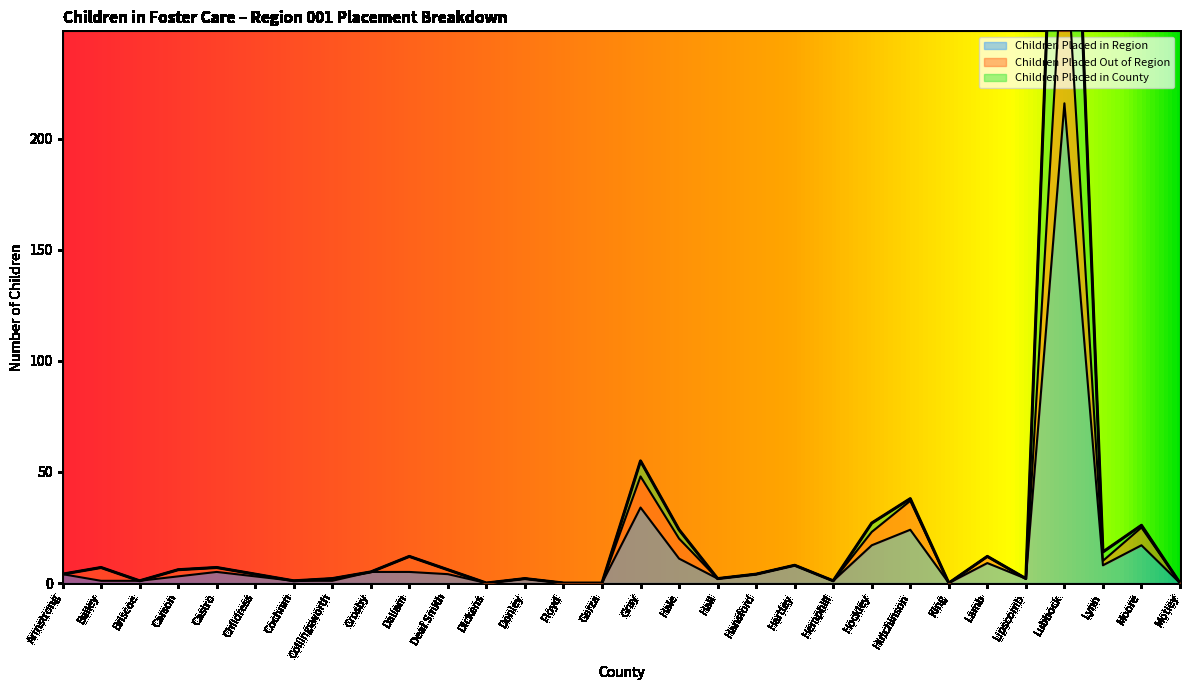

Count the number of data series in this chart.

3